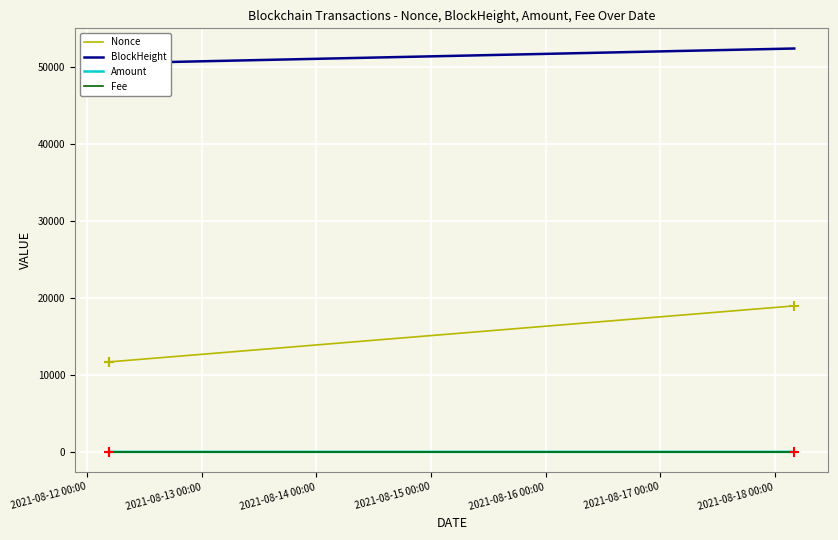

What is the total value across all series at 2021-08-14 00:00?

71306.4